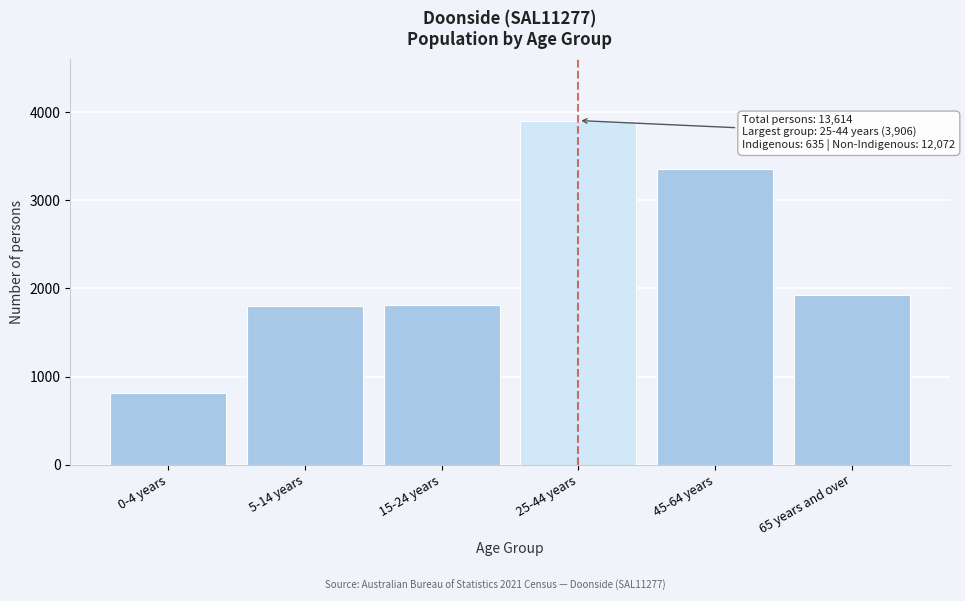

What is the smallest value displayed?

814